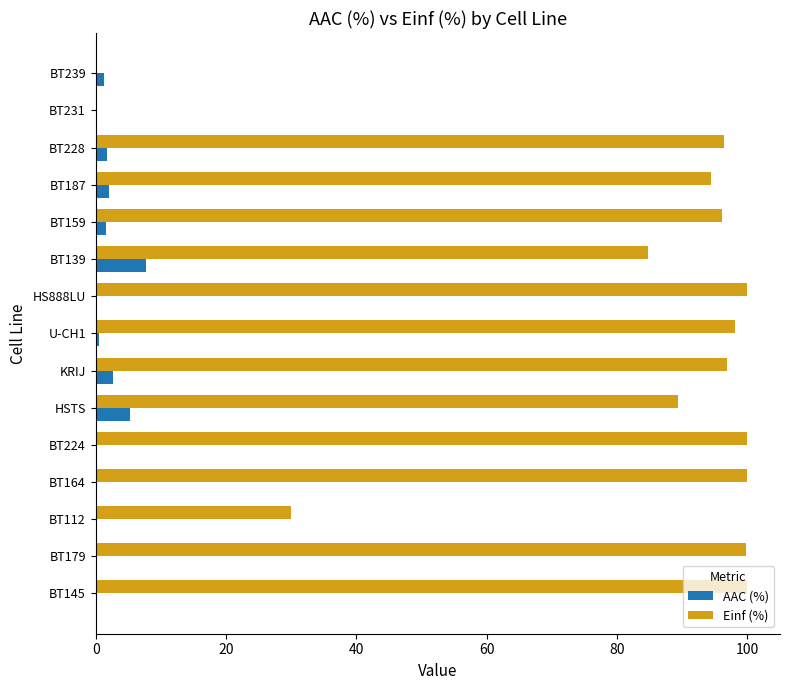

How many distinct data groups are displayed?

2